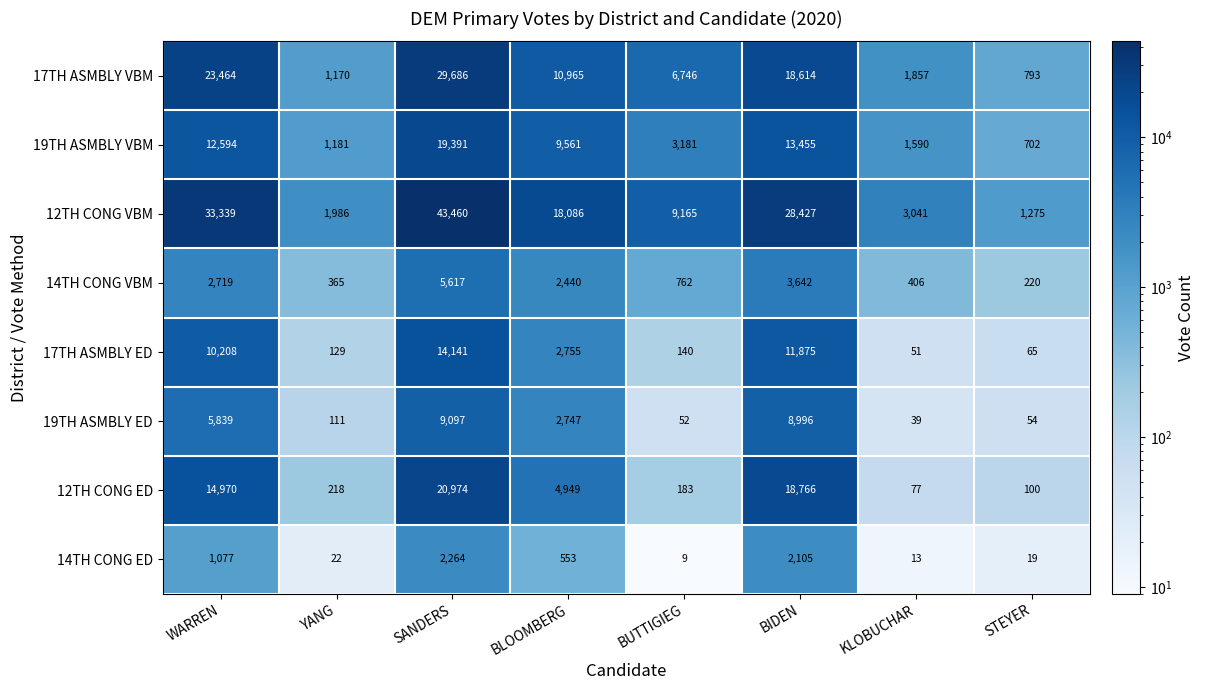

At how many categories does at least one series exceed 29030?

2